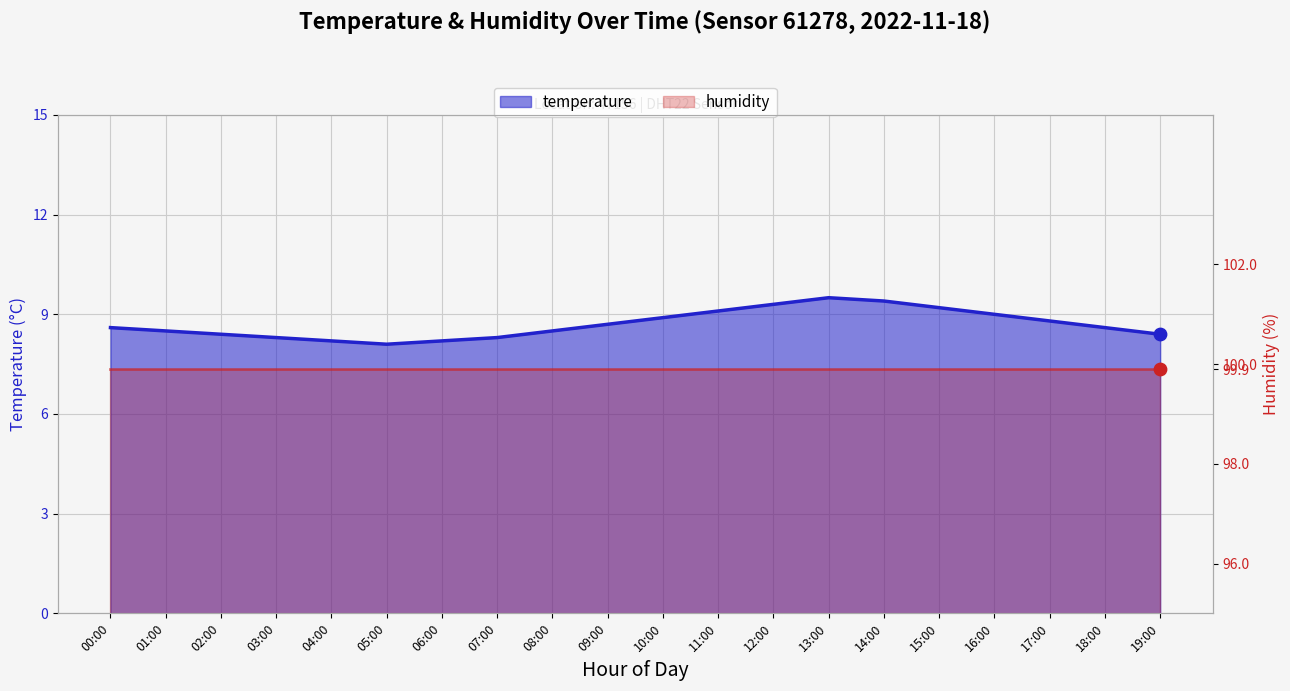

Approximately how many times larger is the value at 07:00 compared to 16:00?

0.9